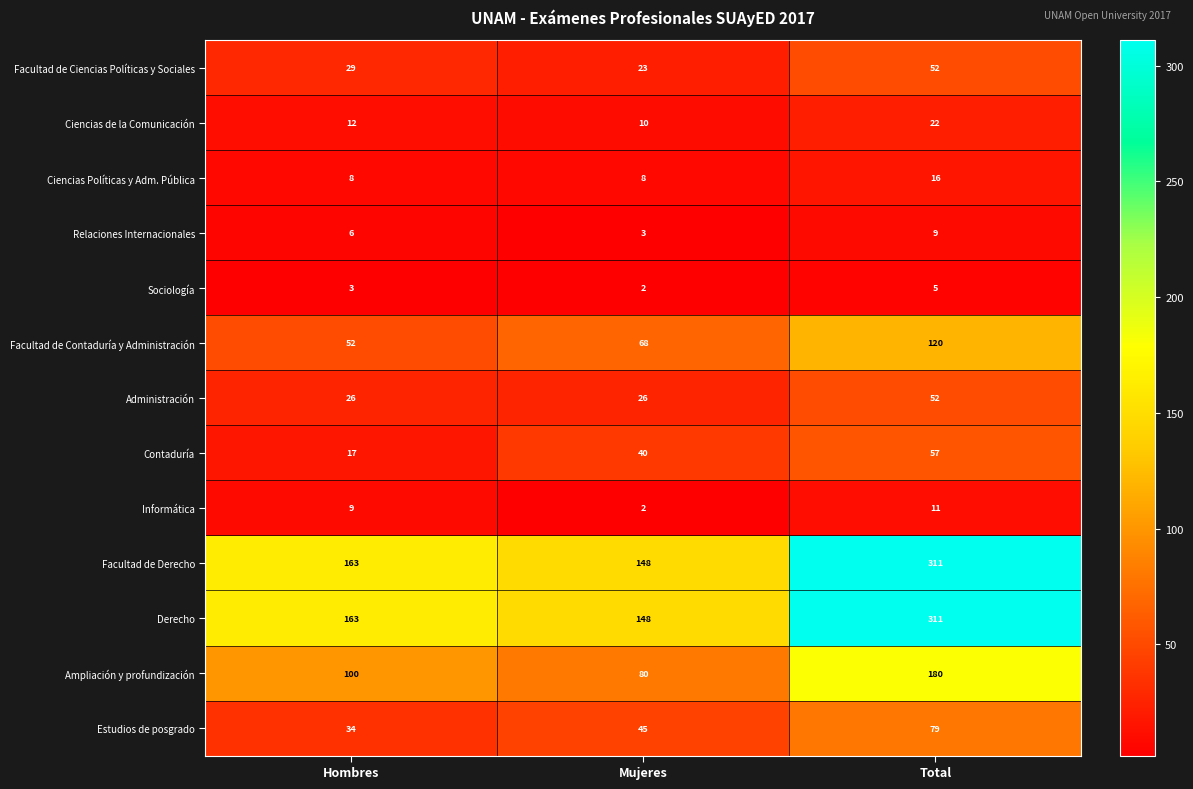

True or false: Informática has a value of 13 at Hombres.

False